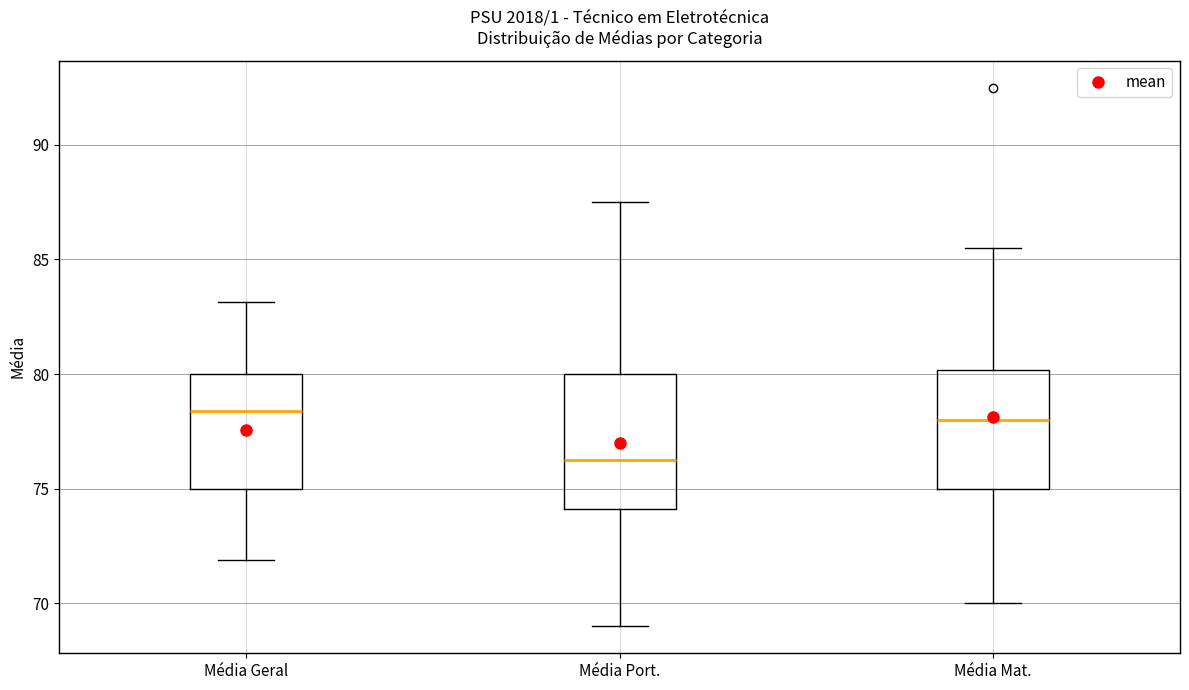

Comparing the boxes themselves (not the whiskers), which one is the tallest?

Média Port.